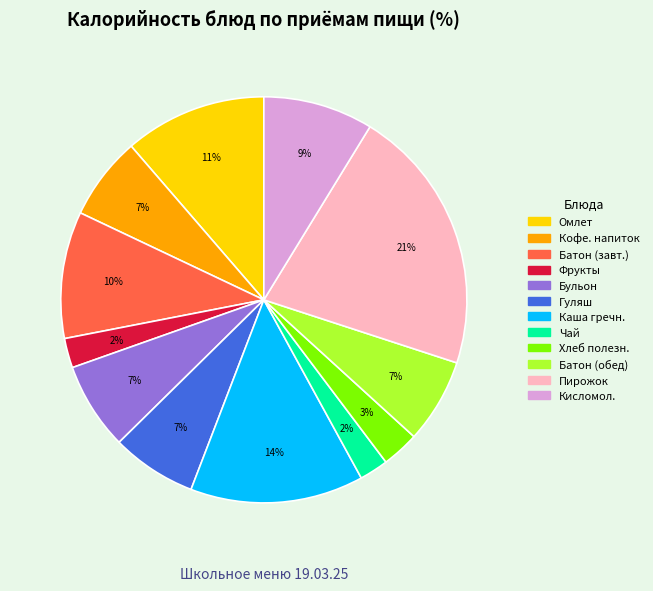

To the nearest percent, what is the average slice percentage?

8%